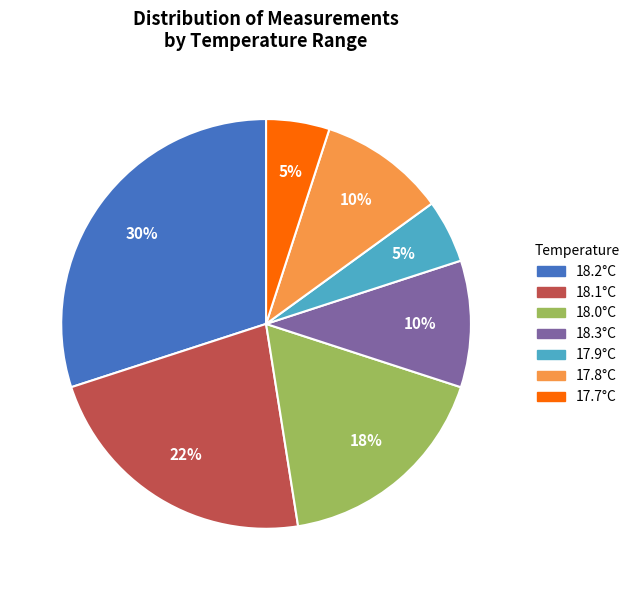

Which category has the biggest portion of the pie?

18.2°C